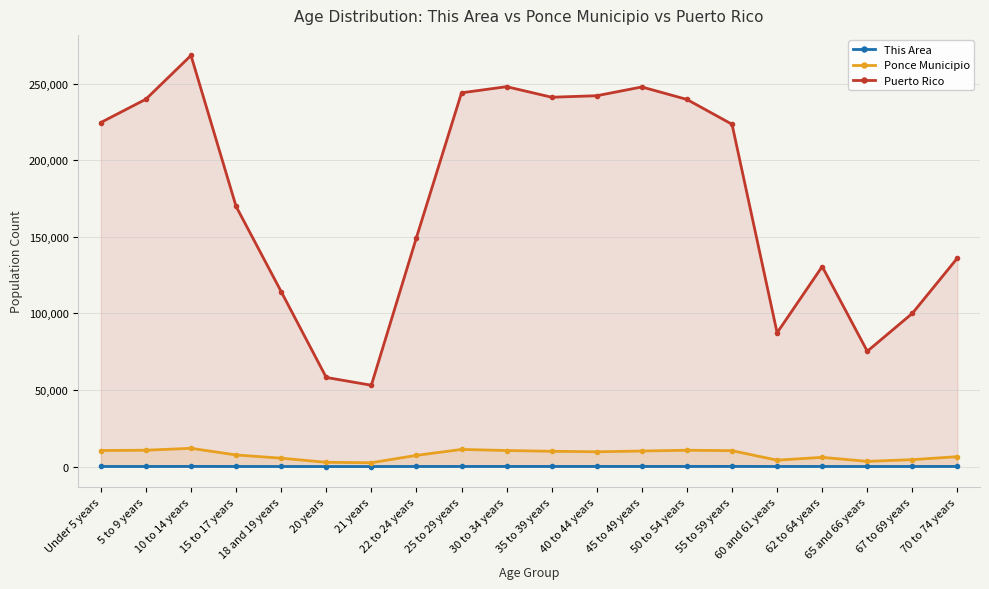

Which series has the widest spread of values?

Puerto Rico